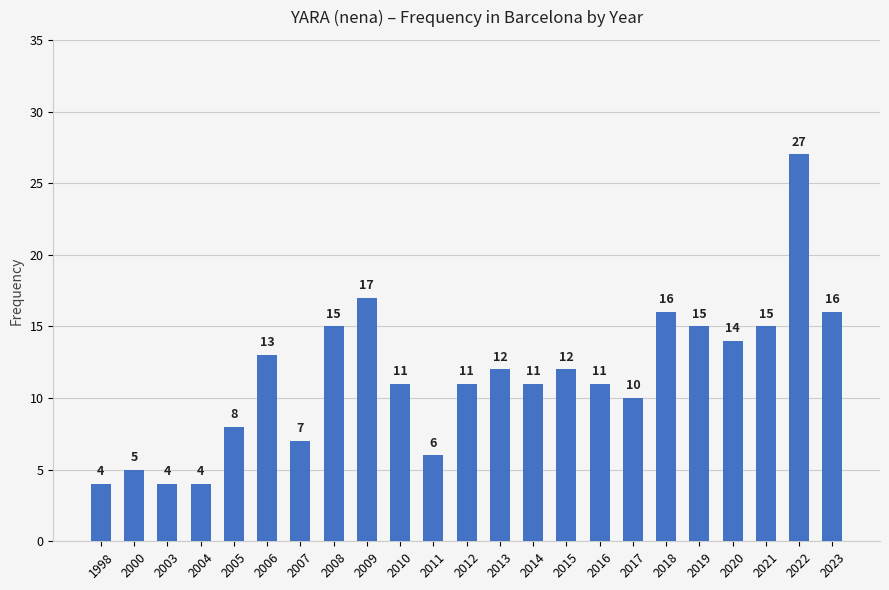

True or false: the data shows 14 at 2020.

True